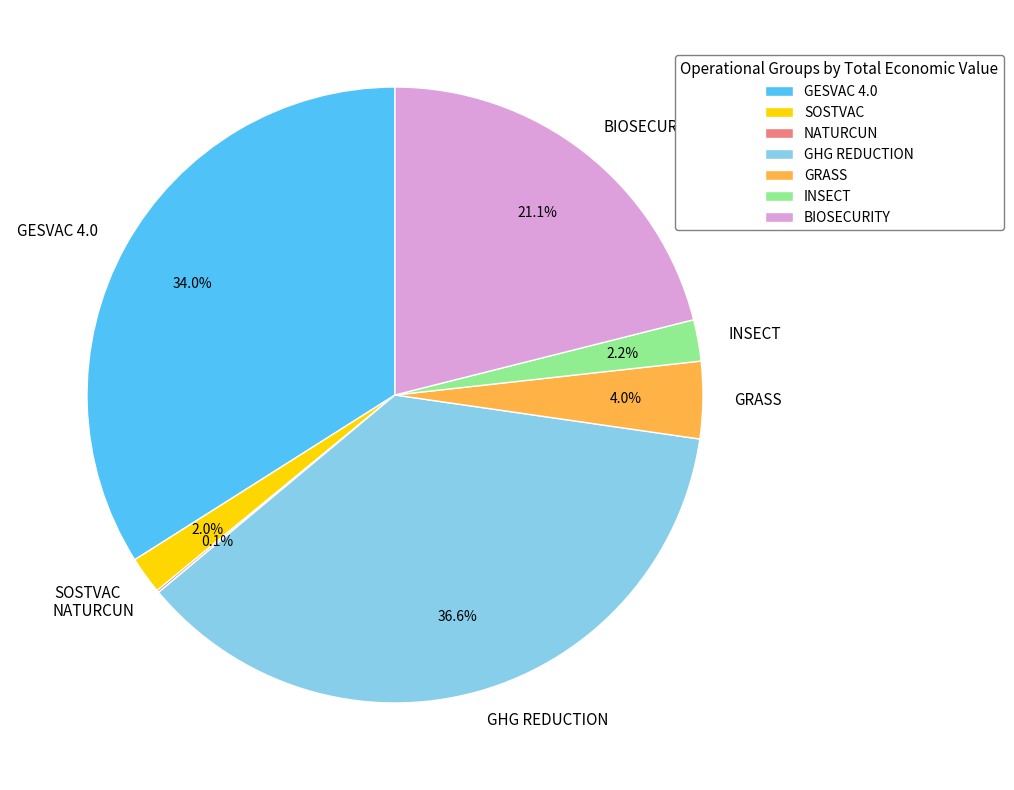

Approximately how many times larger is the value at GHG REDUCTION compared to BIOSECURITY?

1.7